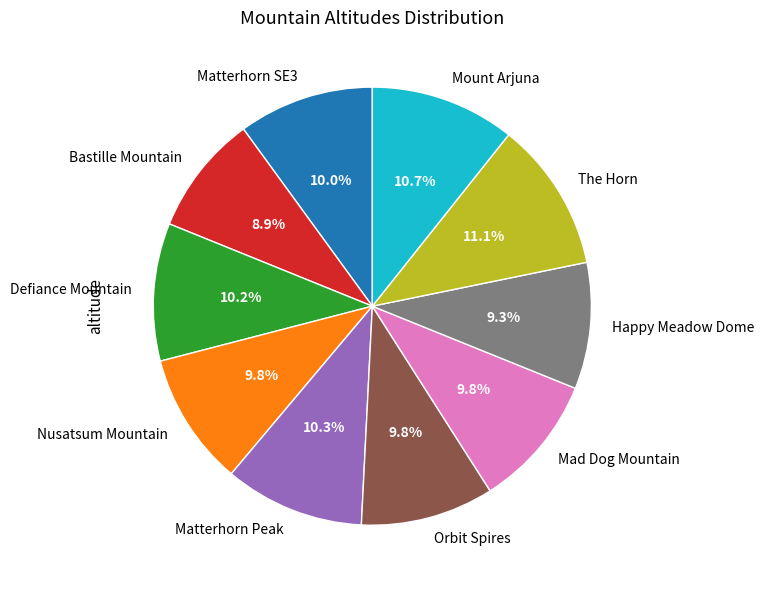

Does Matterhorn SE3 account for over 50% of the chart?

No